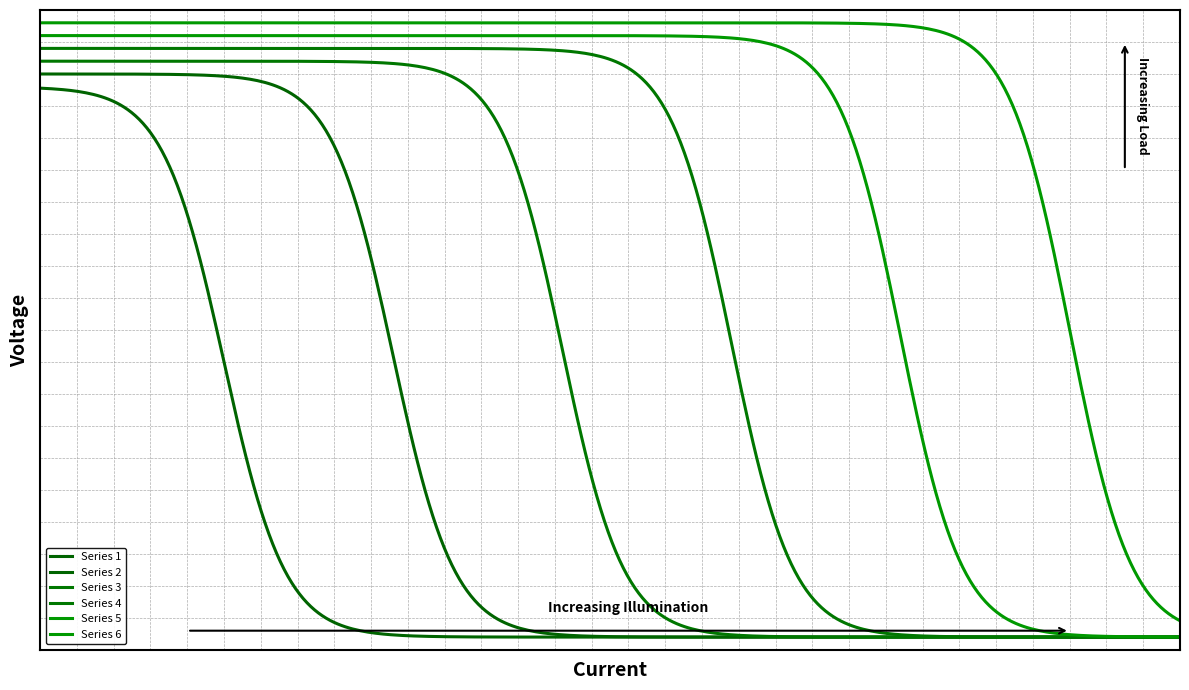

Is this an area chart (filled region under the line)?

No